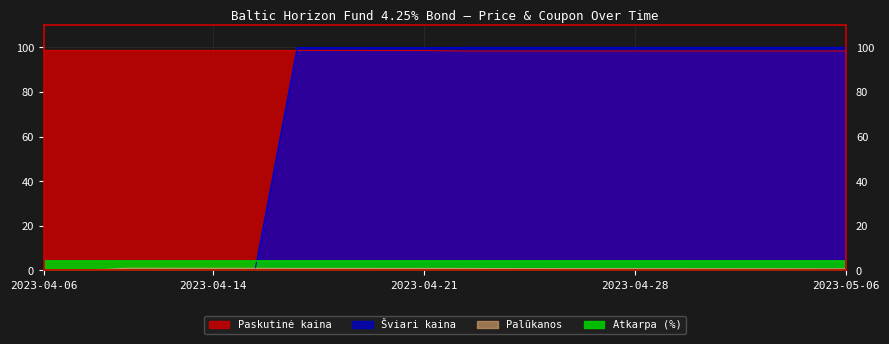

What is the average value of the Paskutinė kaina series?

98.5